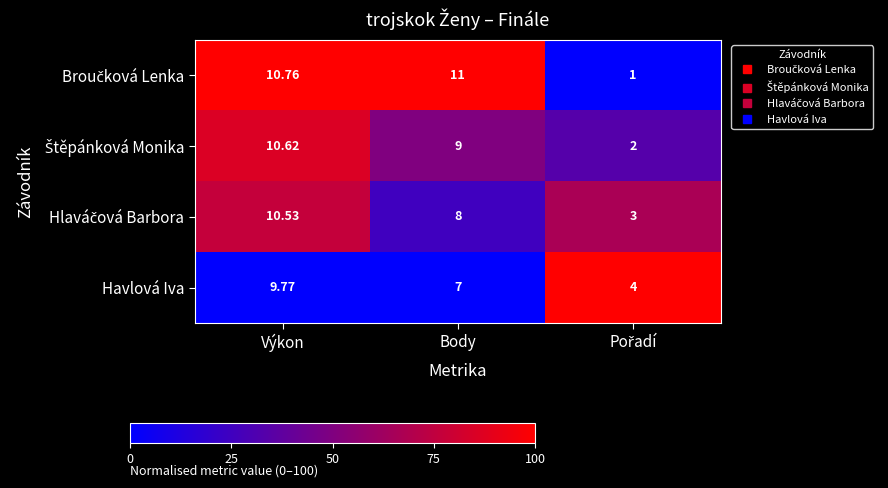

How many categories are shown in the chart?

3